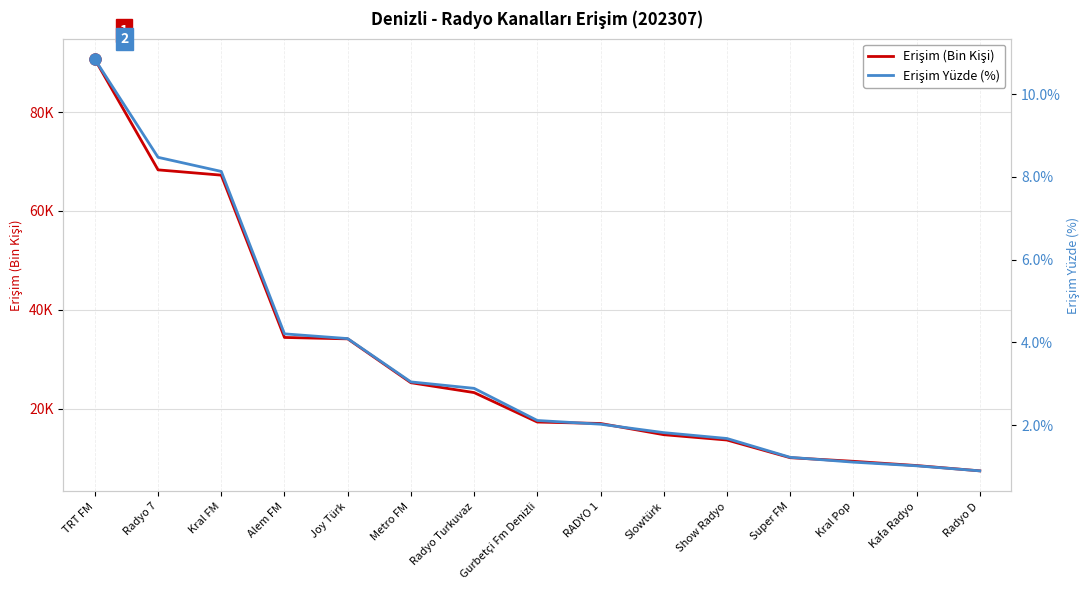

True or false: Erişim (Bin Kişi) and Erişim Yüzde (%) cross at least once.

False